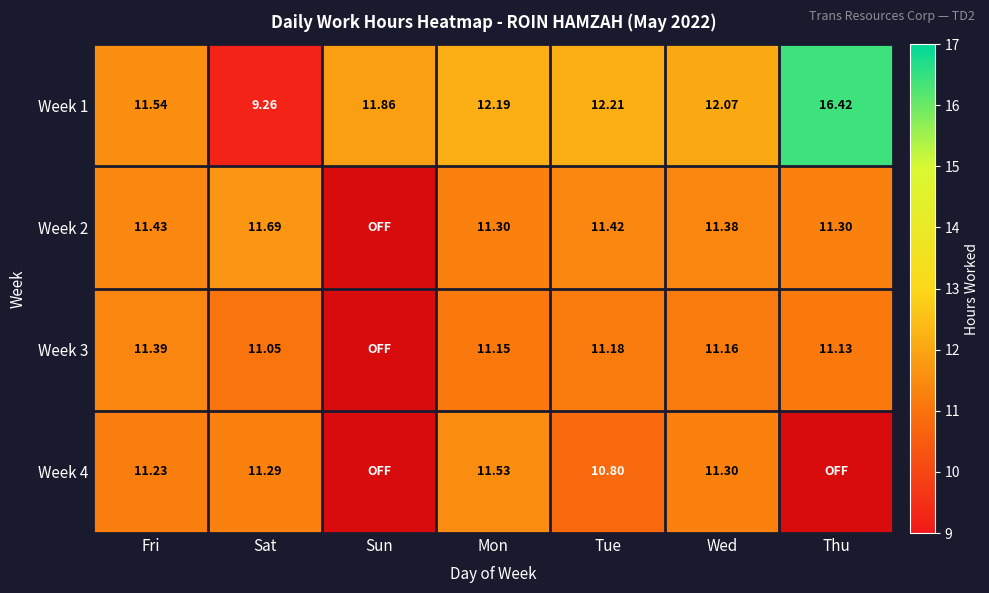

How many distinct data groups are displayed?

4